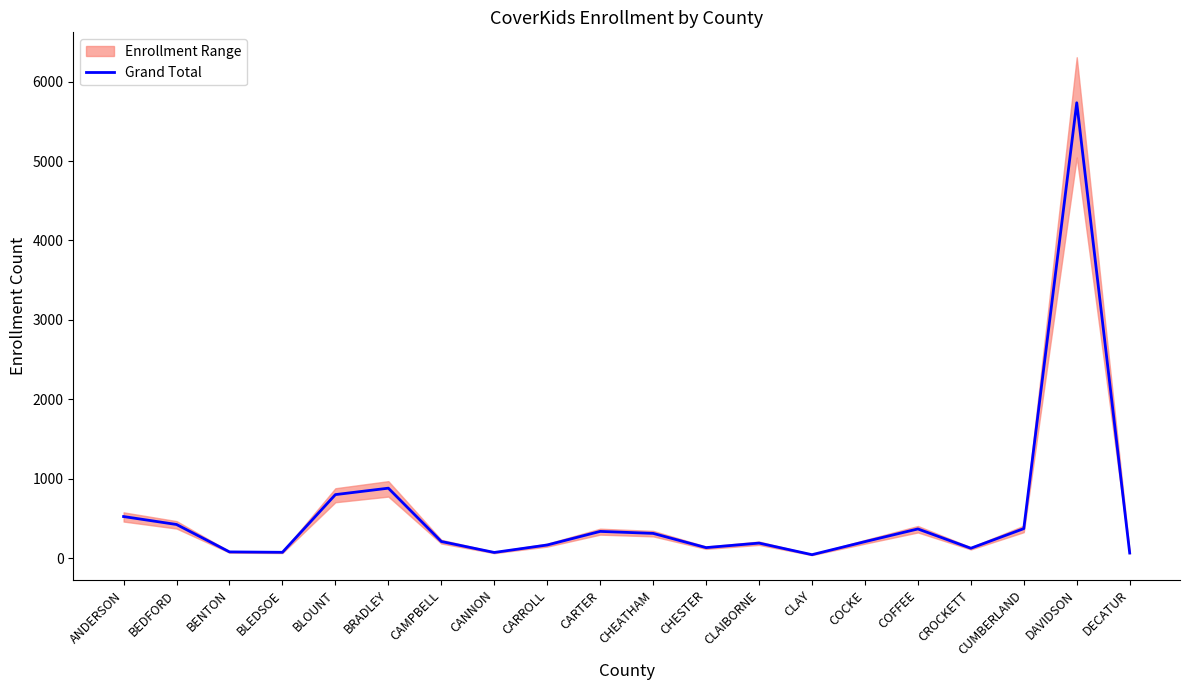

What is the change in value from ANDERSON to CLAY?

-480